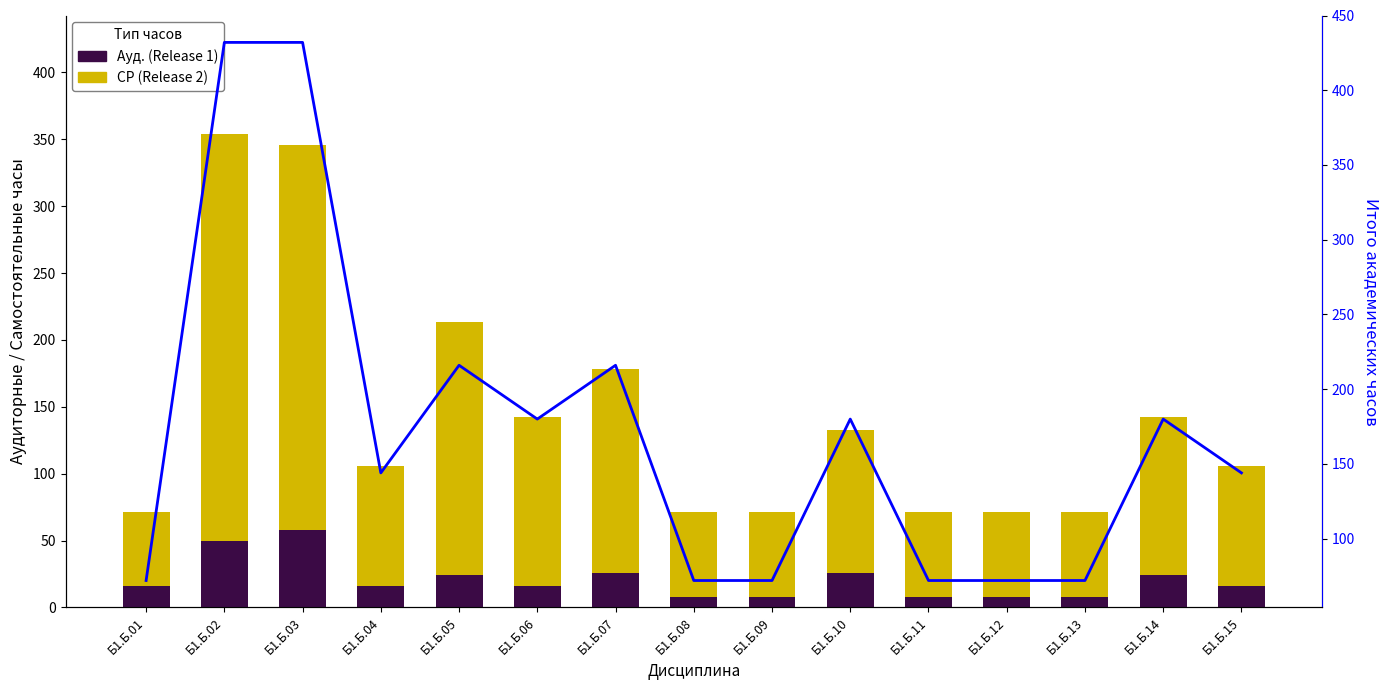

How many categories are shown in the chart?

15